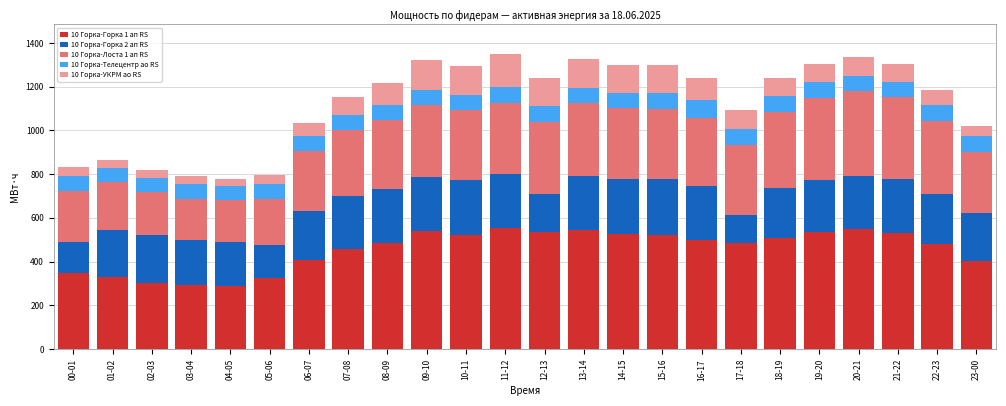

What is the total value across all series at 17-18?

1092.4